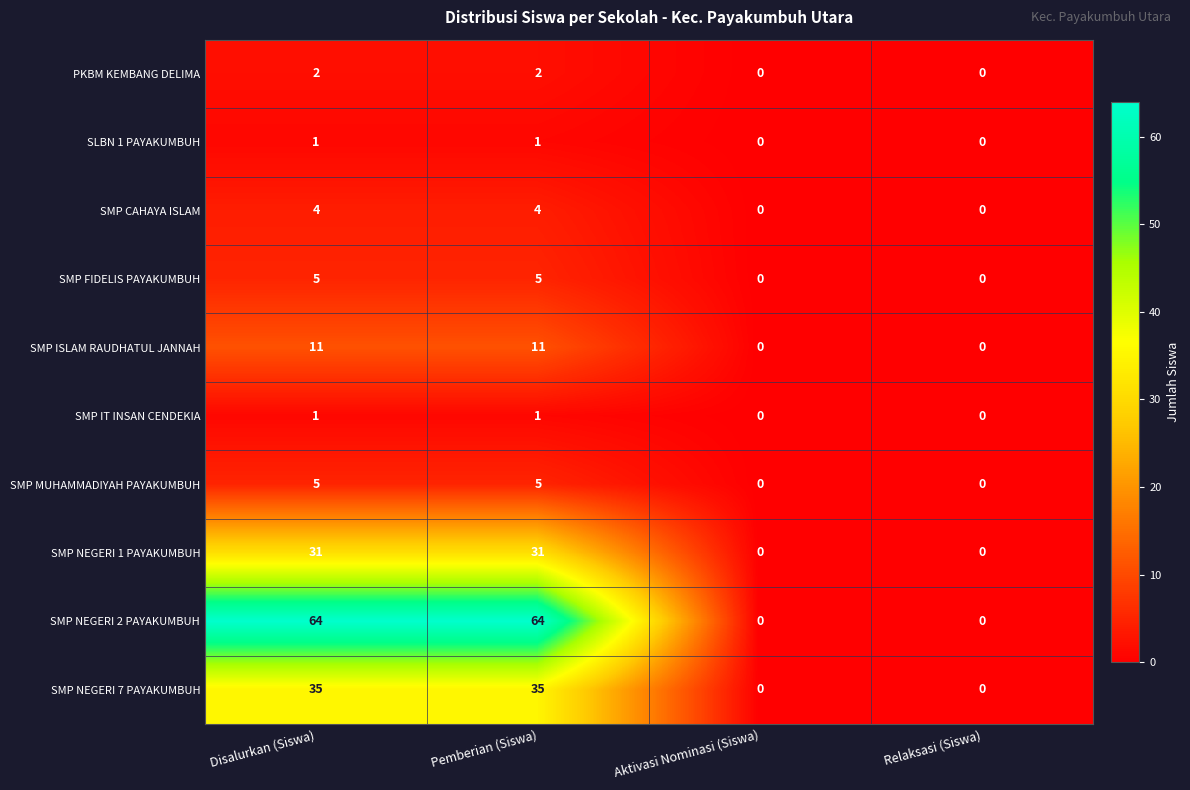

What is the sum of the SMP ISLAM RAUDHATUL JANNAH values at Disalurkan (Siswa) and Pemberian (Siswa)?

22